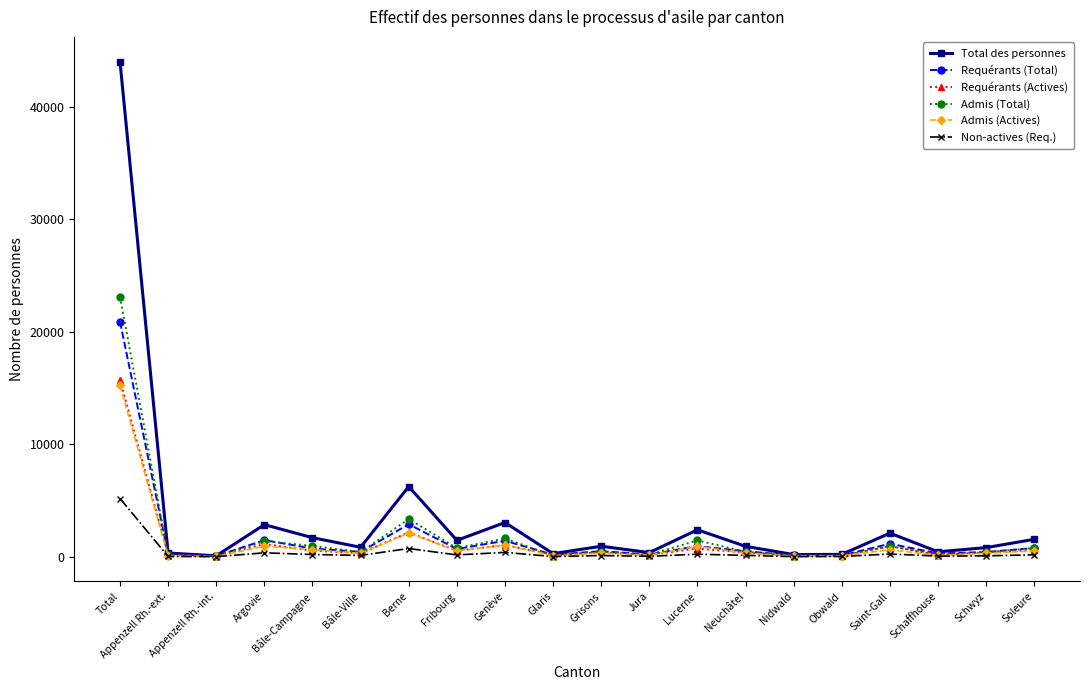

Read the Total des personnes value at Glaris.

272